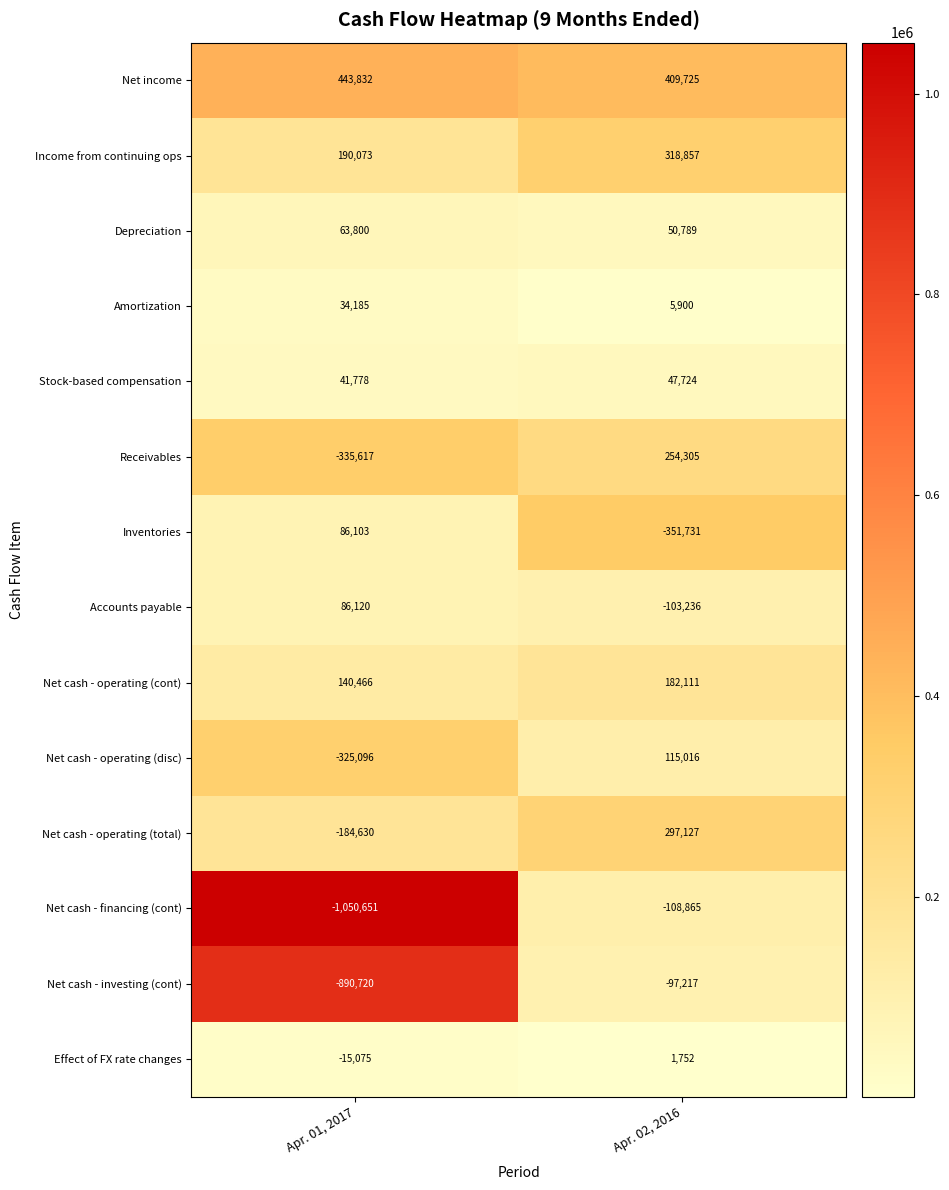

The value of Stock-based compensation at Apr. 01, 2017 is 41778. True or false?

True